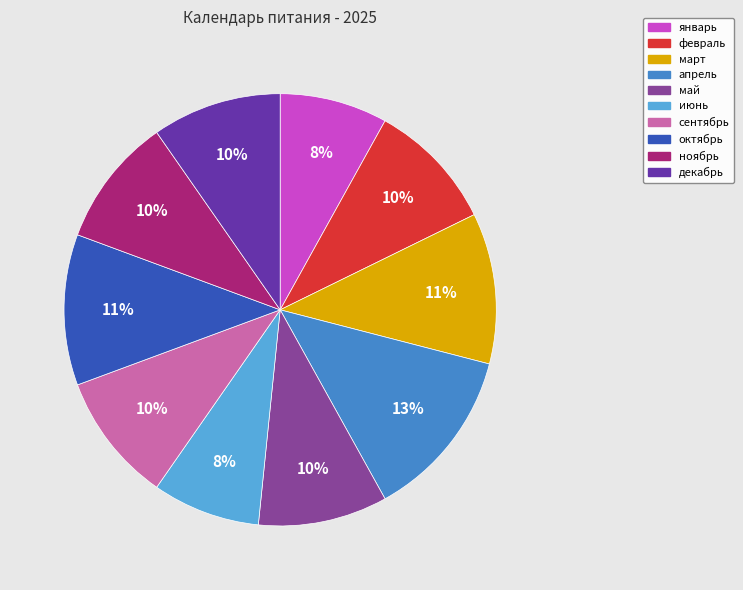

Is the sum of март and февраль greater than half?

No